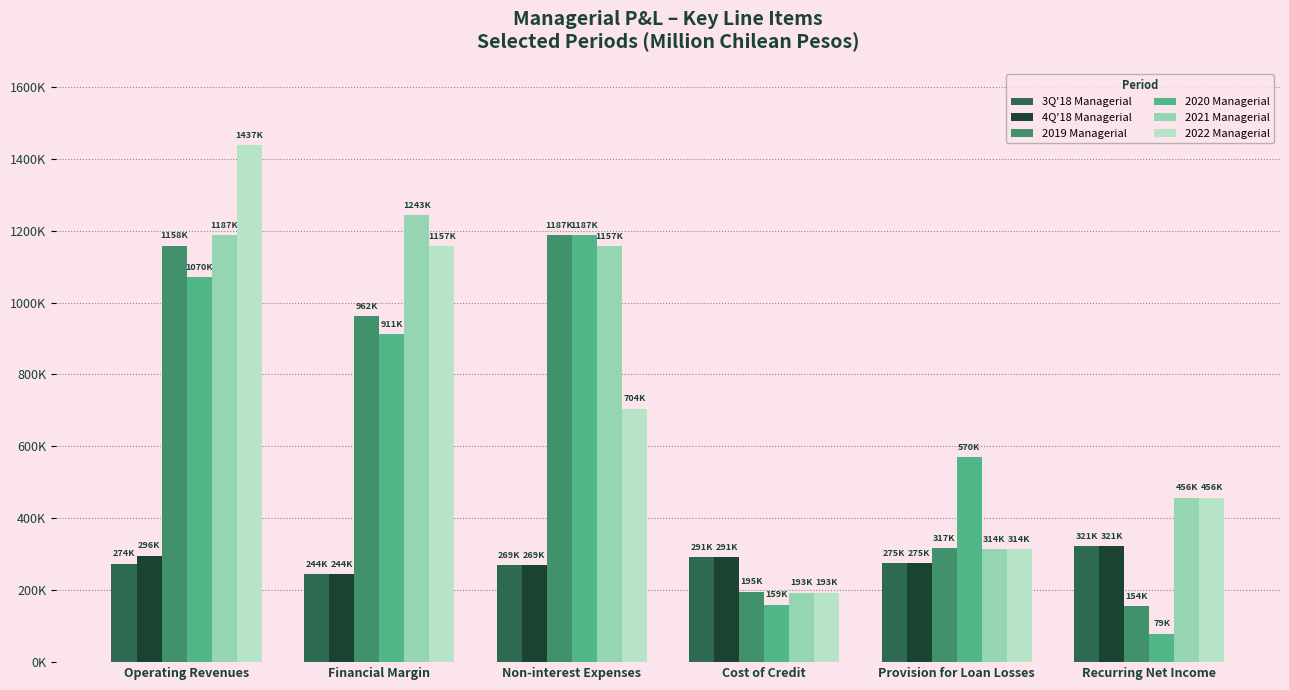

What is the value of the 2022 Managerial bar at the 4th from the left?

193606